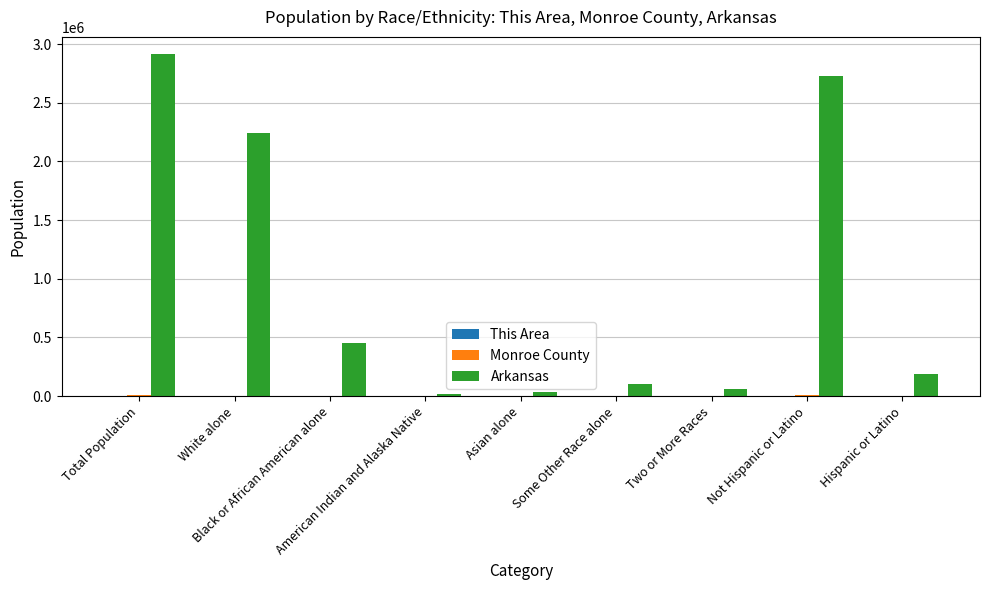

Reading right to left, extract all data points from this chart.

This Area: 0	121	0	0	0	0	9	112	121
Monroe County: 132	8017	96	74	36	29	3330	4584	8149
Arkansas: 186050	2729868	57010	99571	36102	22248	449895	2245229	2915918